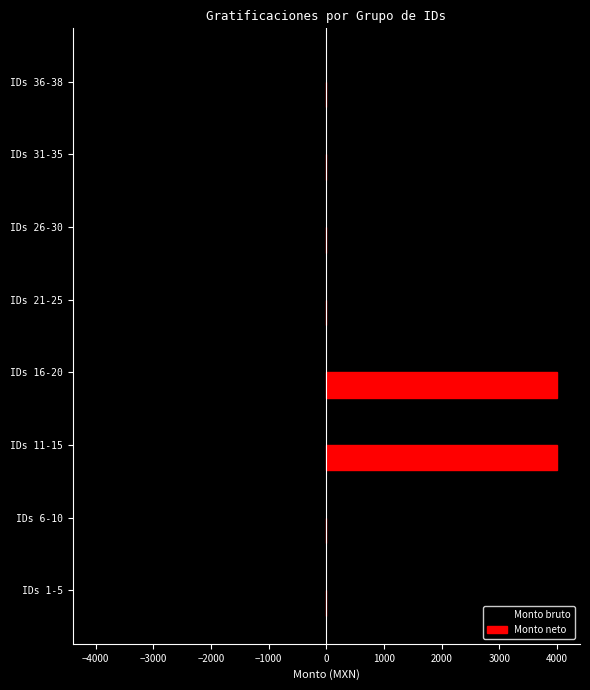

The value of Monto bruto at IDs 16-20 is -4000. True or false?

True